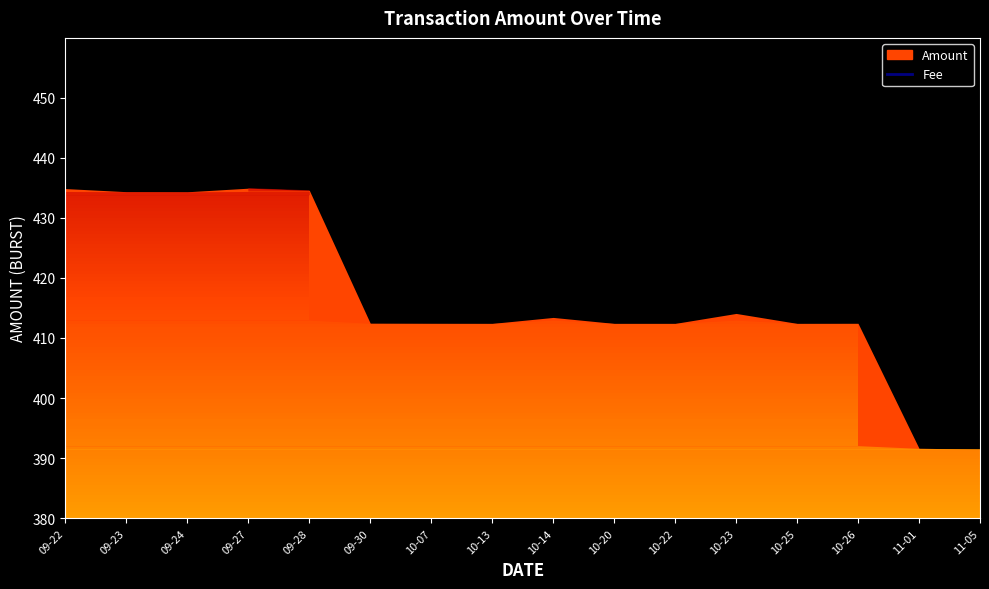

At which category is the sum across all series the highest?

2019-09-27